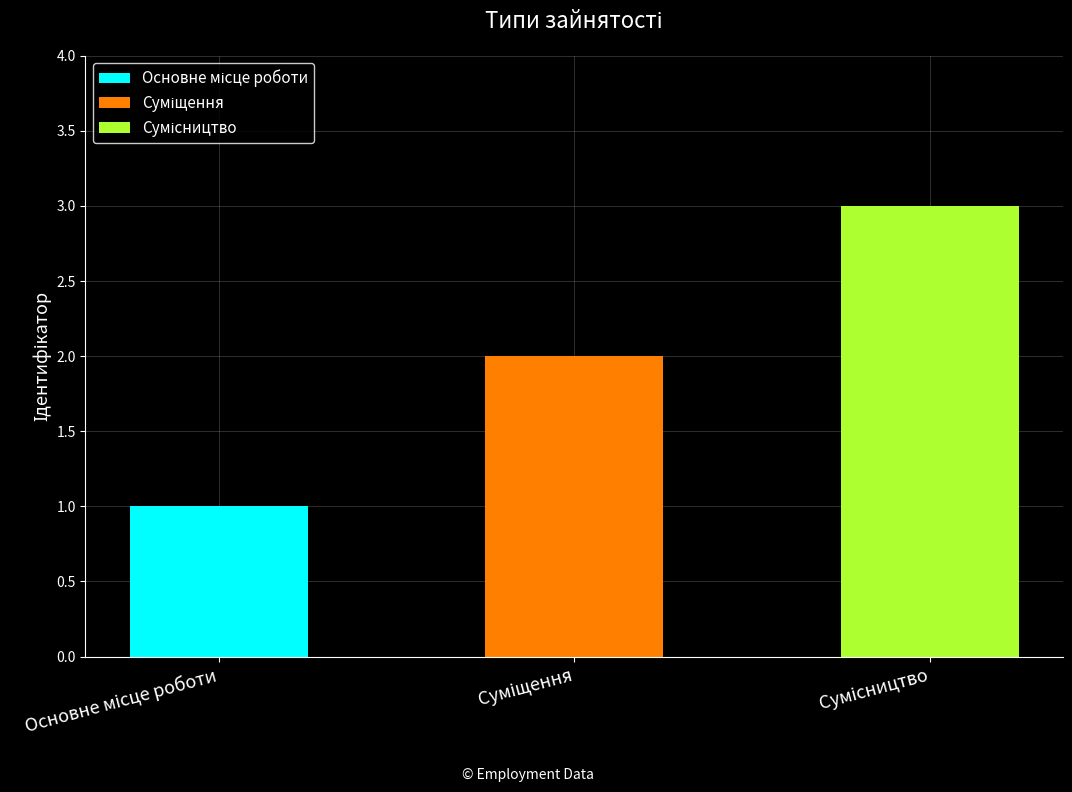

Reading left to right, list all the values displayed in this chart.

Основне місце роботи=1	Суміщення=2	Сумісництво=3